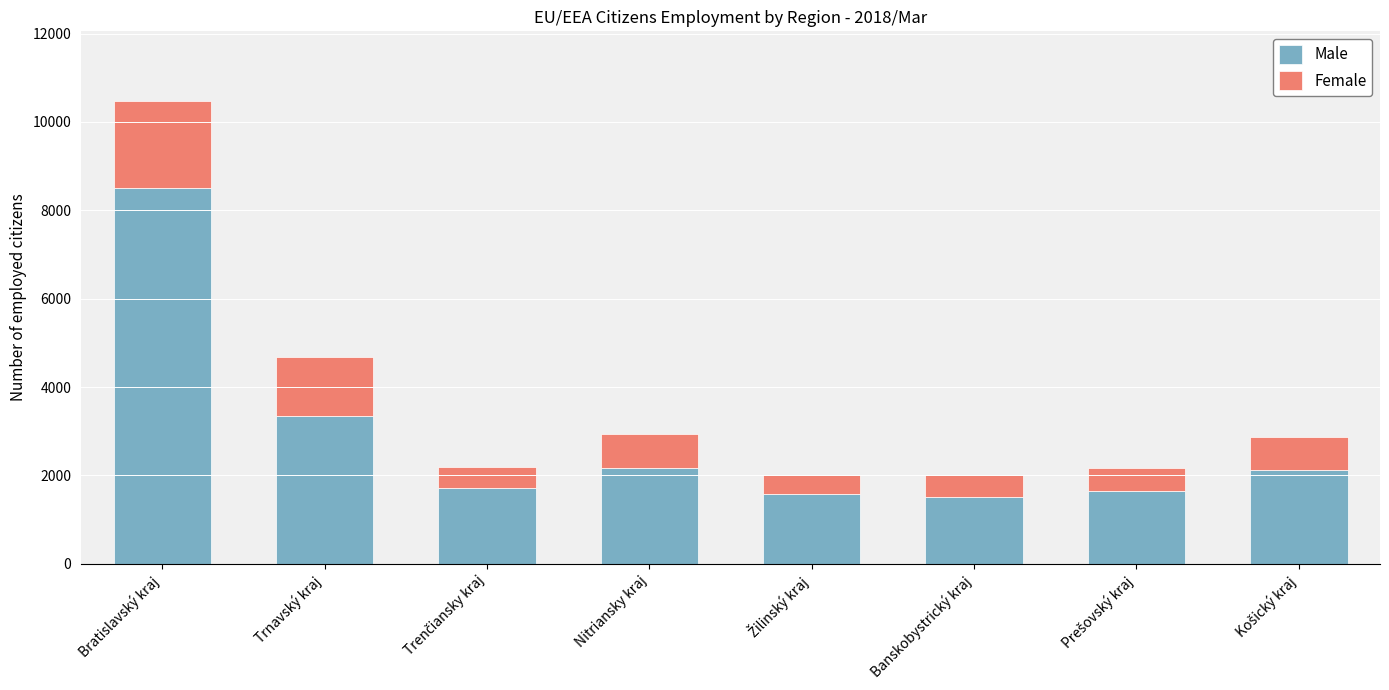

What is the maximum value for Male?

8501